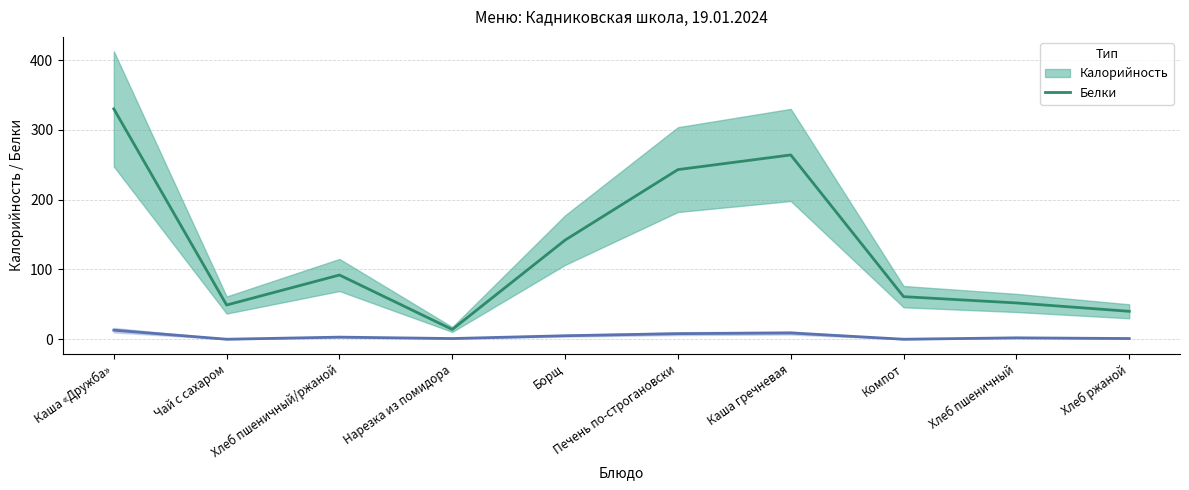

Which series has the widest spread of values?

Калорийность (центр)